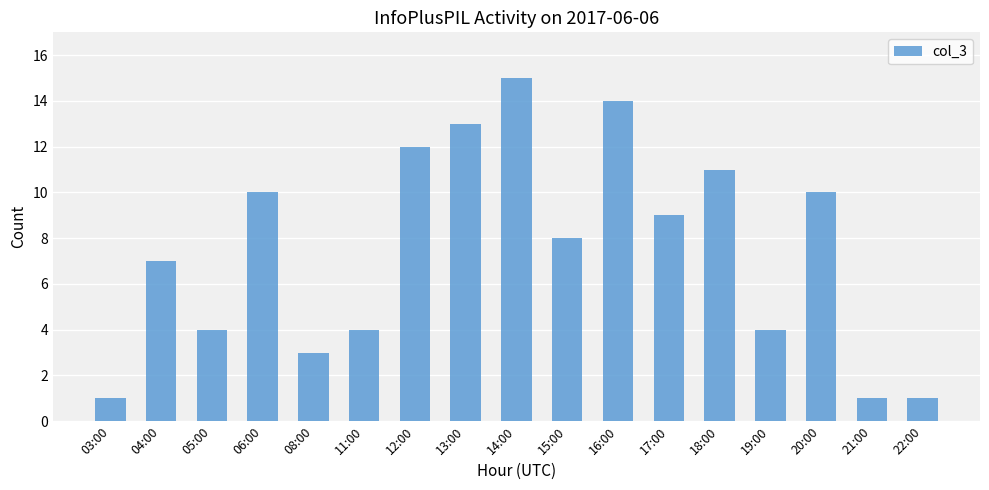

The chart shows a value of 14 at 16:00. True or false?

True